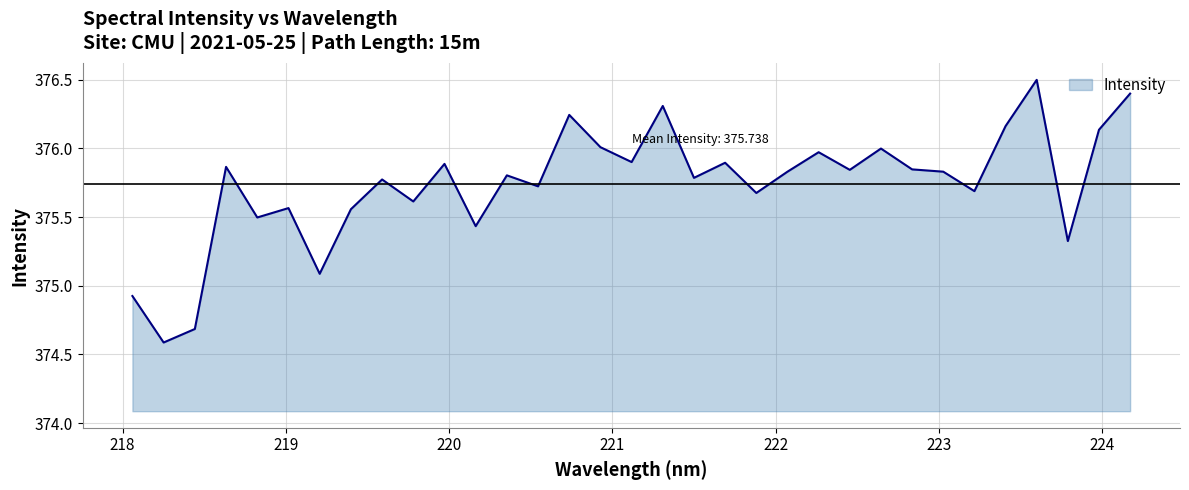

What is the maximum value shown in the chart?

376.5